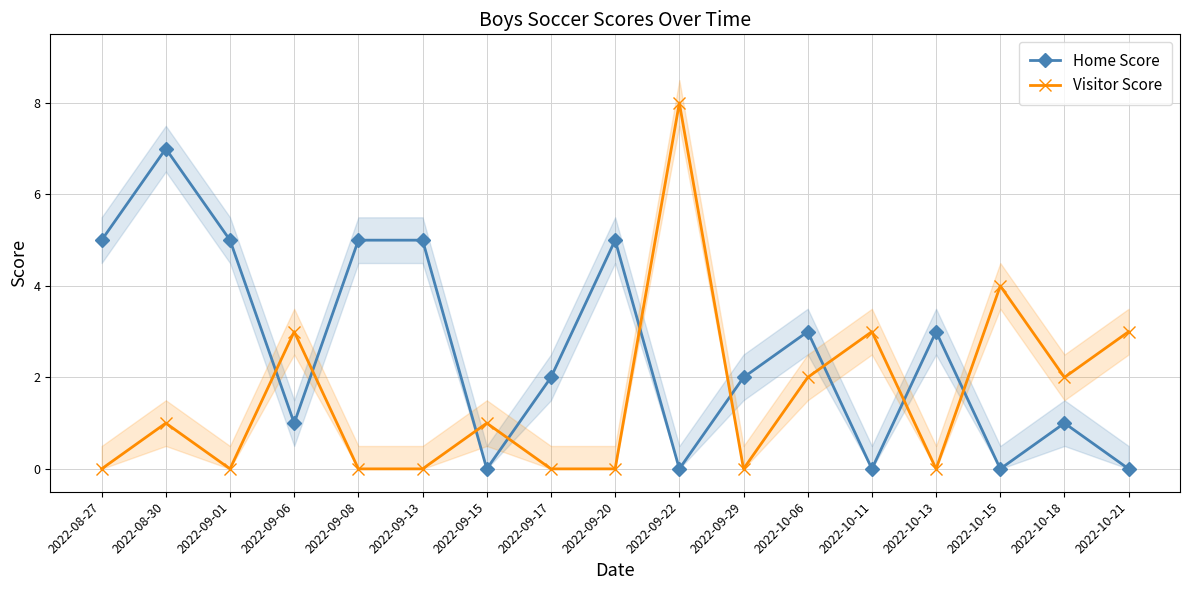

True or false: Visitor Score has a value of 0 at 2022-09-20.

True